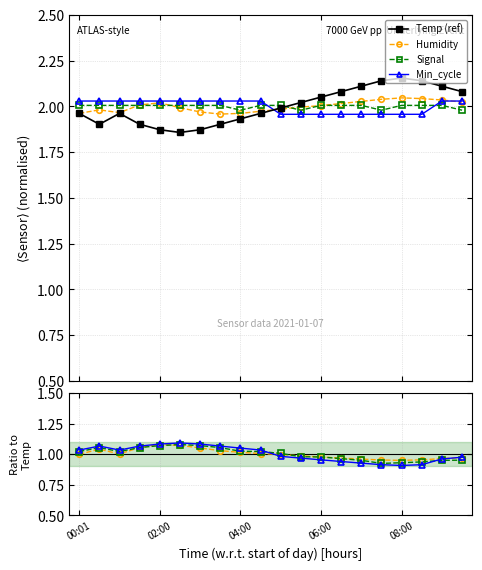

What is the difference between the second highest and minimum values in the Humidity series?

0.1